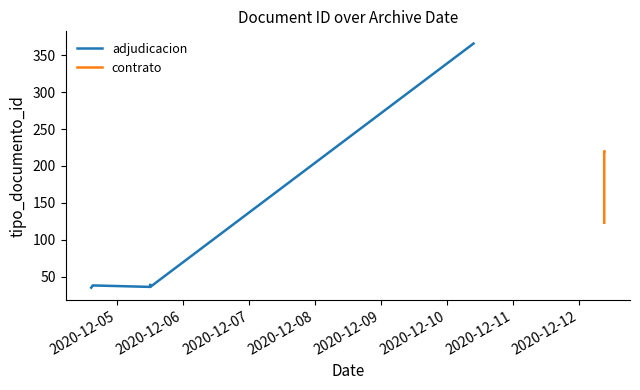

How many values exceed 39?

4